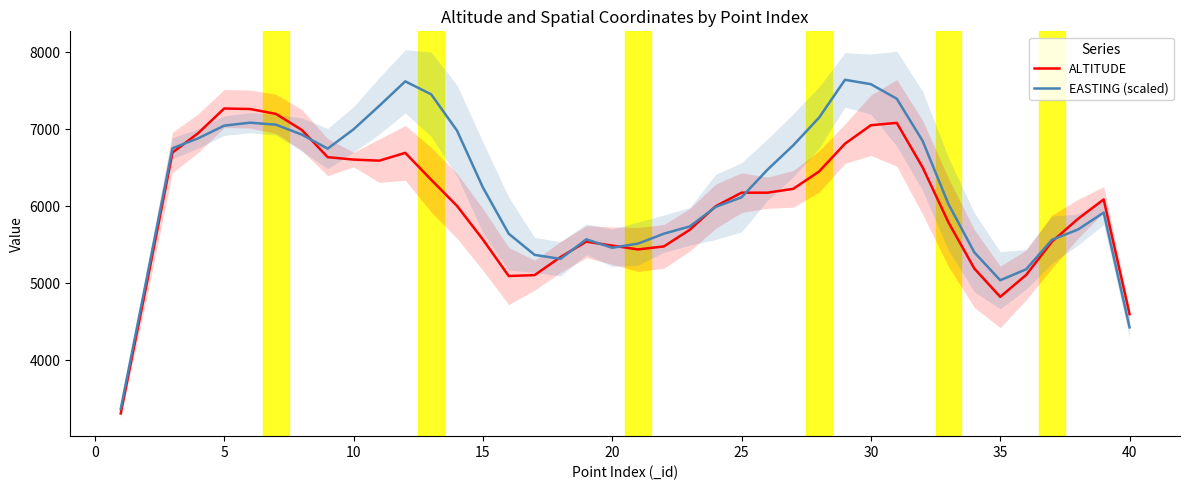

What is the difference between the highest and lowest values at 35?

110.2